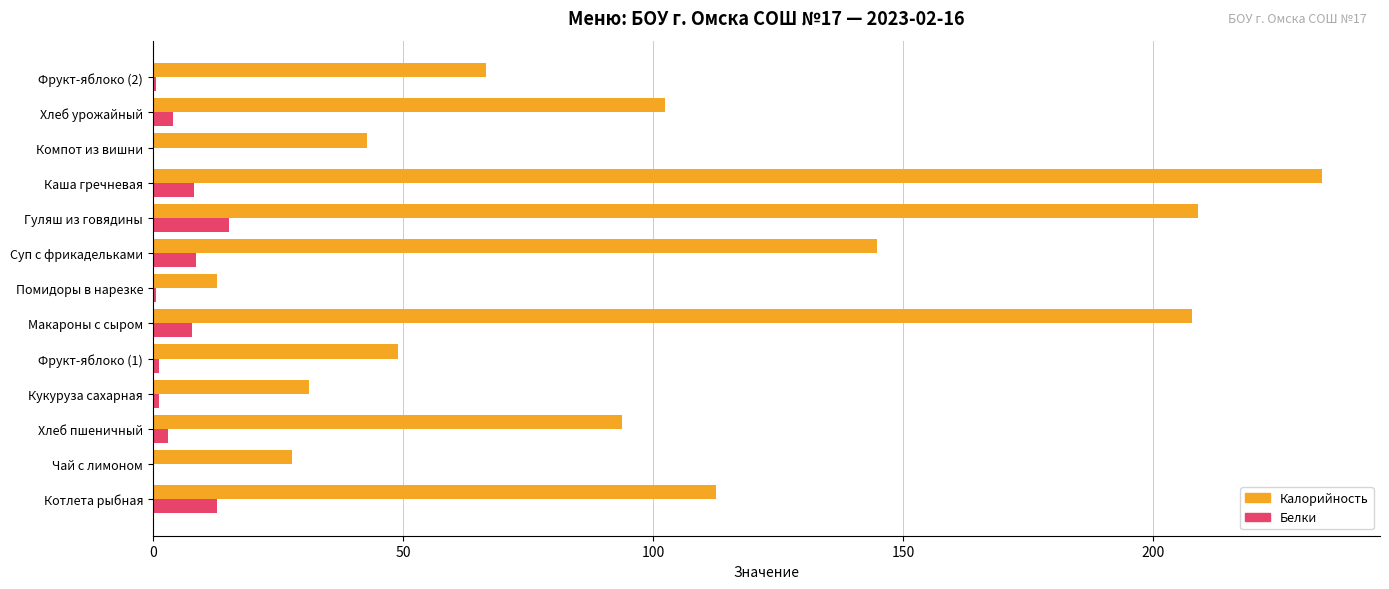

Which label corresponds to the largest value in the chart?

Каша гречневая